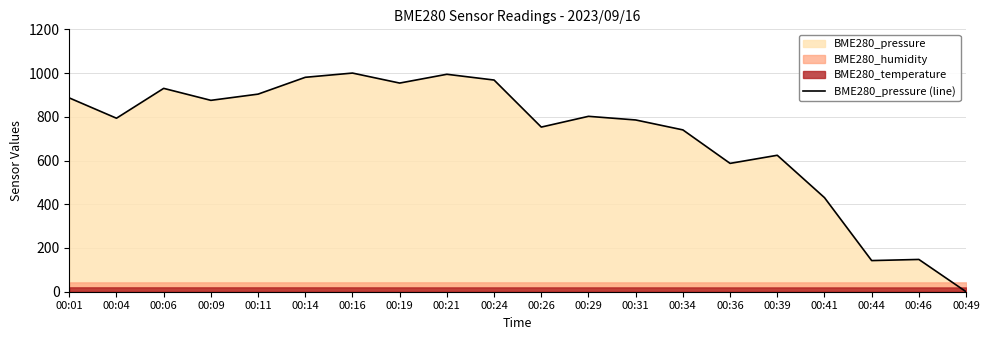

Where is the first local minimum?

00:04